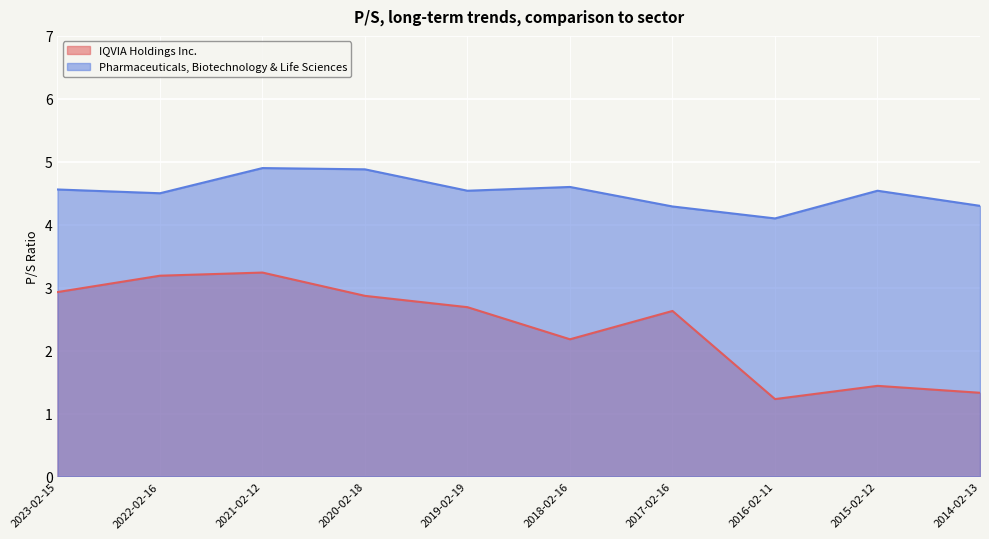

True or false: IQVIA Holdings Inc. and Pharmaceuticals, Biotechnology & Life Sciences cross at least once.

False